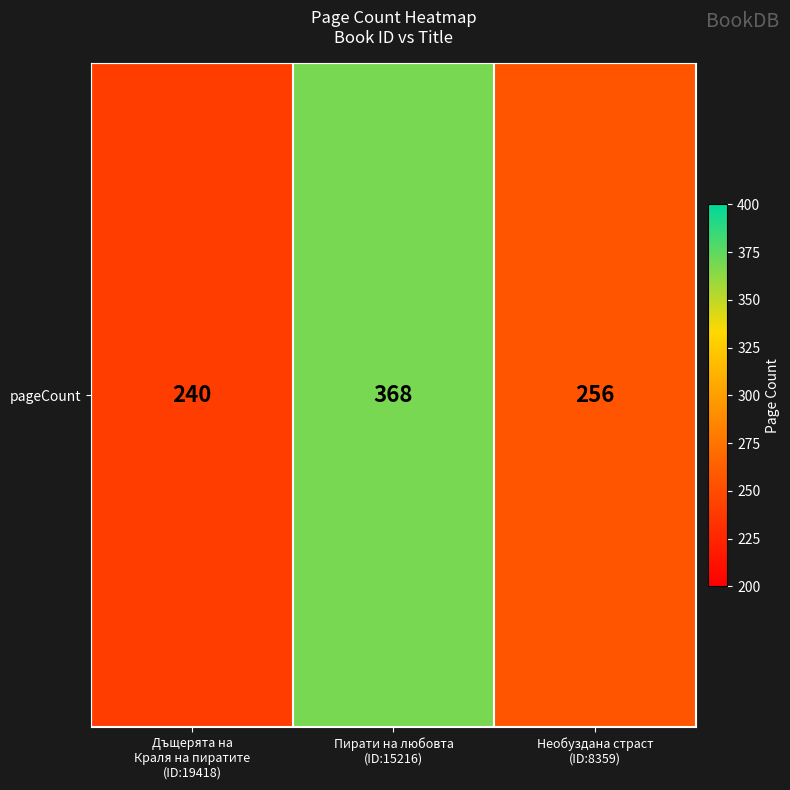

At which category does the chart reach its peak across all series?

Пирати на любовта
(ID:15216)